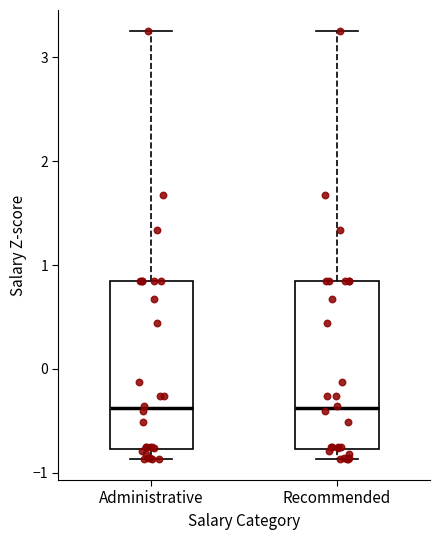

Reading left to right, transcribe this box plot: for each box, give where its median line is, the range the box spans, and where its two whiskers end, as read against the y-axis. The values are not printed on the chart, so give them approximately, as read against the axis.

Administrative: median -0.4, box -0.8 to 0.9, whiskers -0.9 to 3.3
Recommended: median -0.4, box -0.8 to 0.9, whiskers -0.9 to 3.3